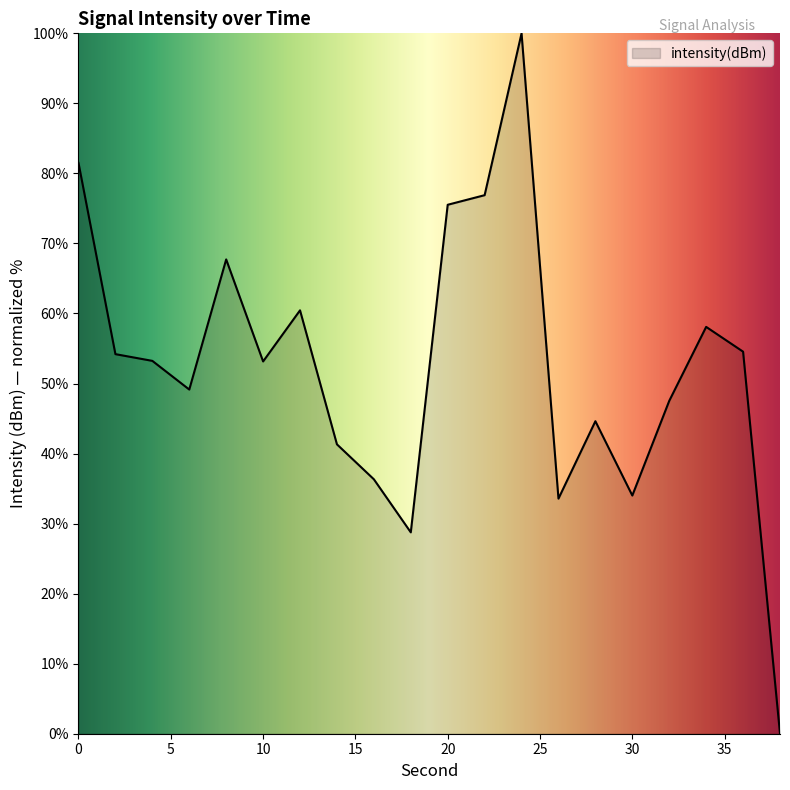

True or false: there are more than 1 points higher than both neighbors.

True